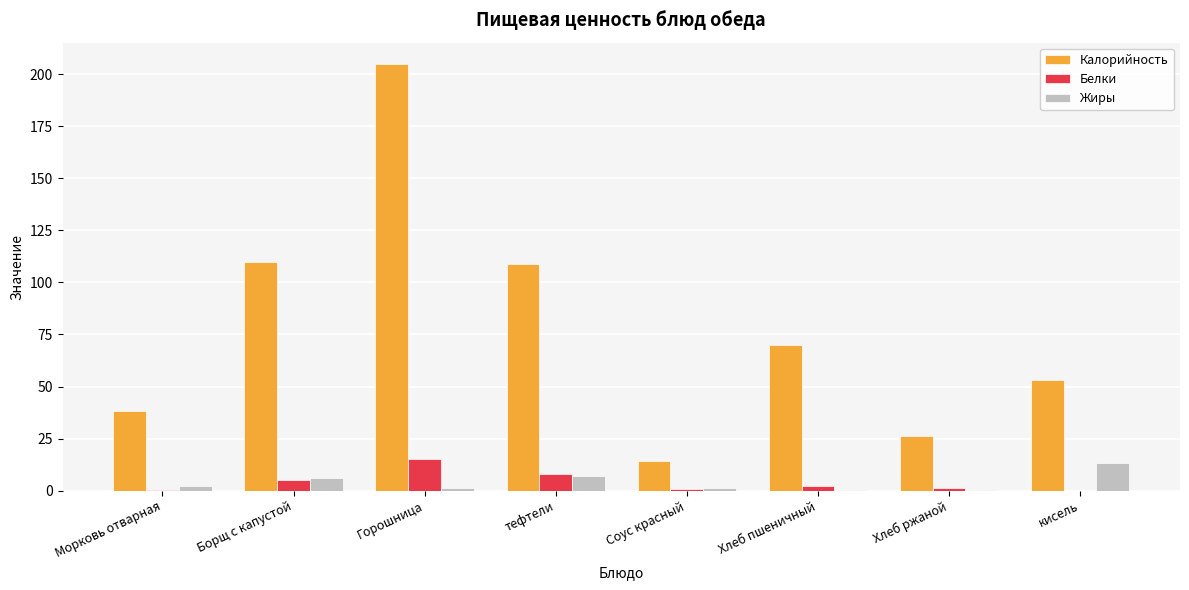

How many data points does each series have?

8